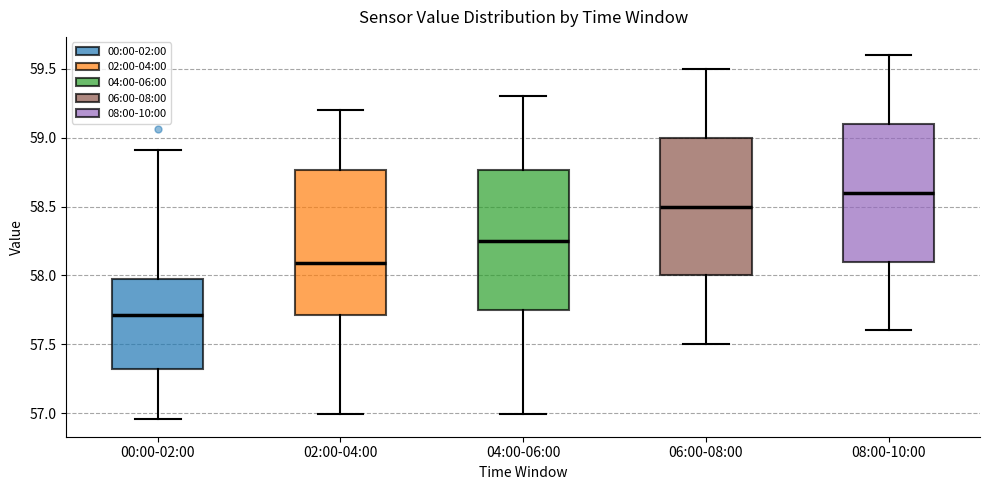

Reading left to right, read every box against the y-axis: the position of its median line, the range the box covers, and the ends of its whiskers. The values are not printed on the chart, so give them approximately, as read against the axis.

00:00-02:00: median 57.70, box 57.30 to 57.95, whiskers 56.95 to 58.90
02:00-04:00: median 58.10, box 57.70 to 58.75, whiskers 57.00 to 59.20
04:00-06:00: median 58.25, box 57.75 to 58.75, whiskers 57.00 to 59.30
06:00-08:00: median 58.50, box 58.00 to 59.00, whiskers 57.50 to 59.50
08:00-10:00: median 58.60, box 58.10 to 59.10, whiskers 57.60 to 59.60